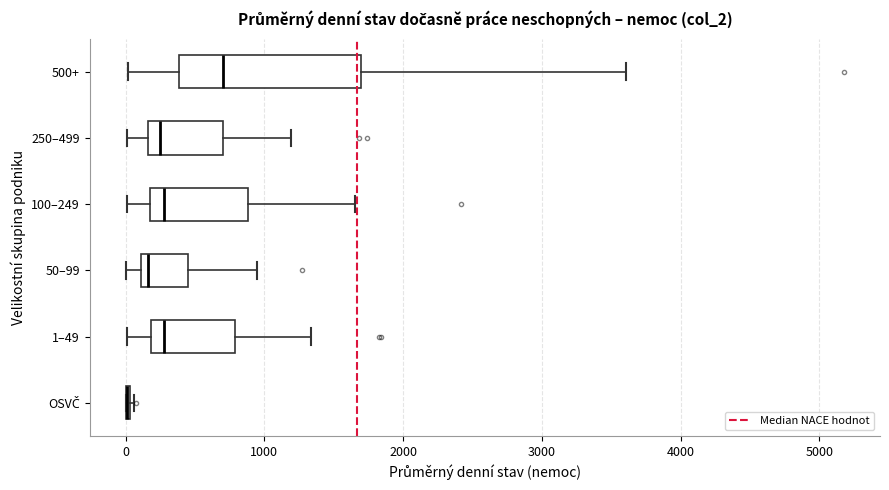

Reading bottom to top, read every box against the x-axis: the position of its median line, the range the box covers, and the ends of its whiskers. The values are not printed on the chart, so give them approximately, as read against the axis.

OSVČ: box collapsed to a line at 0, whiskers 0 to 100
1–49: median 300, box 200 to 800, whiskers 0 to 1300
50–99: median 200, box 100 to 500, whiskers 0 to 900
100–249: median 300, box 200 to 900, whiskers 0 to 1700
250–499: median 200 (just right of the box's left edge), box 200 to 700, whiskers 0 to 1200
500+: median 700, box 400 to 1700, whiskers 0 to 3600